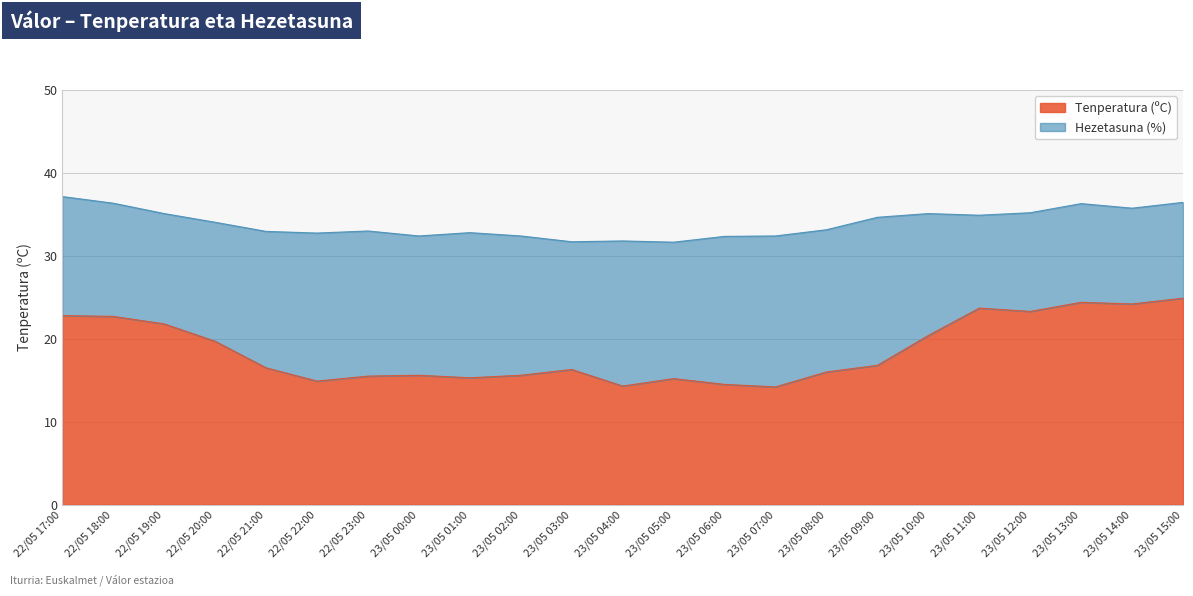

Rank the categories by value from highest to lowest.

23/05 15:00, 23/05 13:00, 23/05 14:00, 23/05 11:00, 23/05 12:00, 22/05 17:00, 22/05 18:00, 22/05 19:00, 23/05 10:00, 22/05 20:00, 23/05 09:00, 22/05 21:00, 23/05 03:00, 23/05 08:00, 23/05 00:00, 23/05 02:00, 22/05 23:00, 23/05 01:00, 23/05 05:00, 22/05 22:00, 23/05 06:00, 23/05 04:00, 23/05 07:00